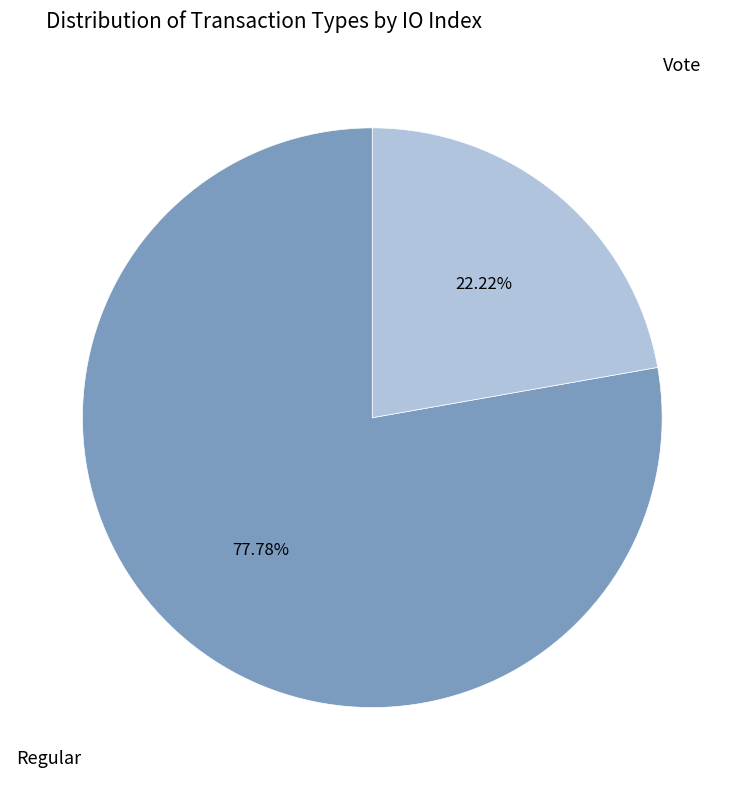

Is it true that Vote is 28% of the pie?

False